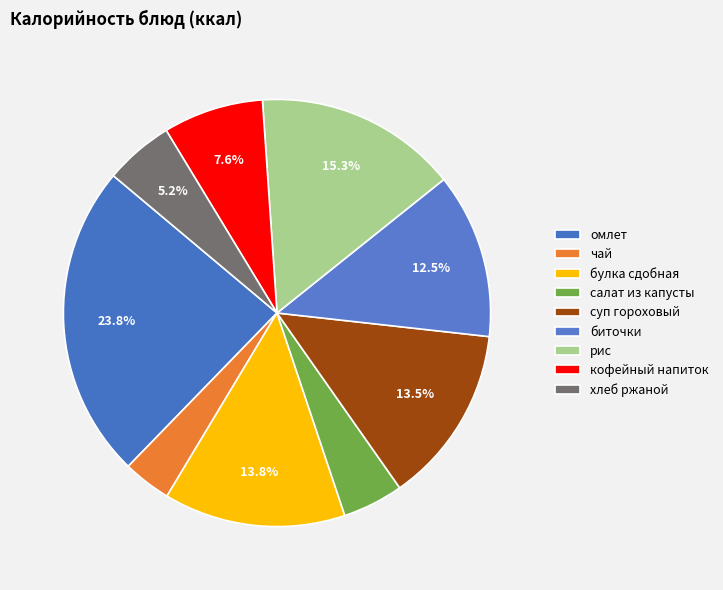

Is салат из капусты the majority of the pie?

No